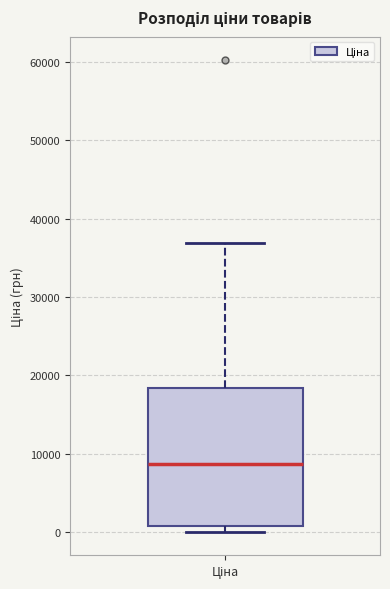

Transcribe this box plot: give where the median line is, the range the box spans, and where the two whiskers end, as read against the y-axis. The values are not printed on the chart, so give them approximately, as read against the axis.

median 9000, box 1000 to 18000, whiskers 0 to 37000